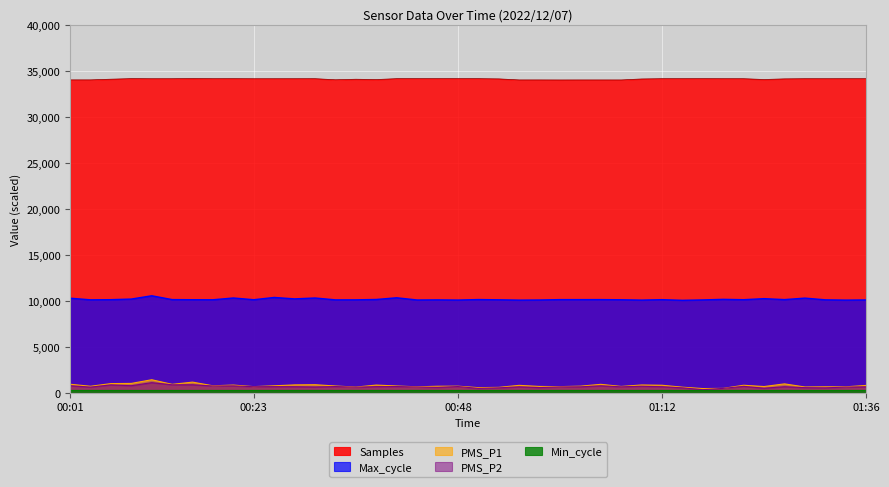

Is it true that Max_cycle equals 15391.7 at 01:22?

False